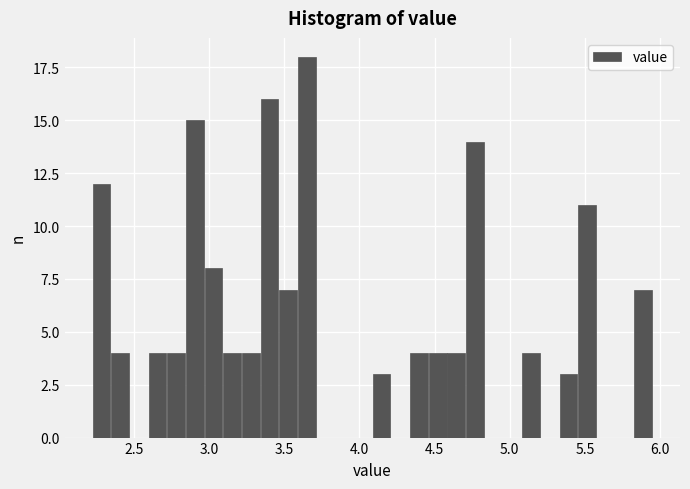

Read against the x-axis, roughly where is the centre of the tallest bar?

3.65